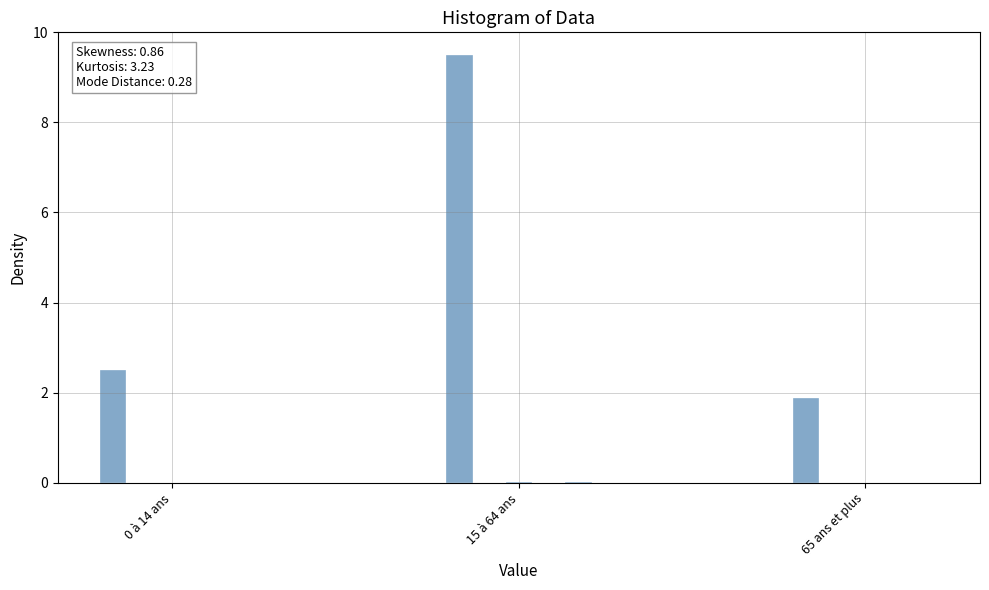

Is it true that Calgary (Total) equals 4.2 at 0 à 14 ans?

False